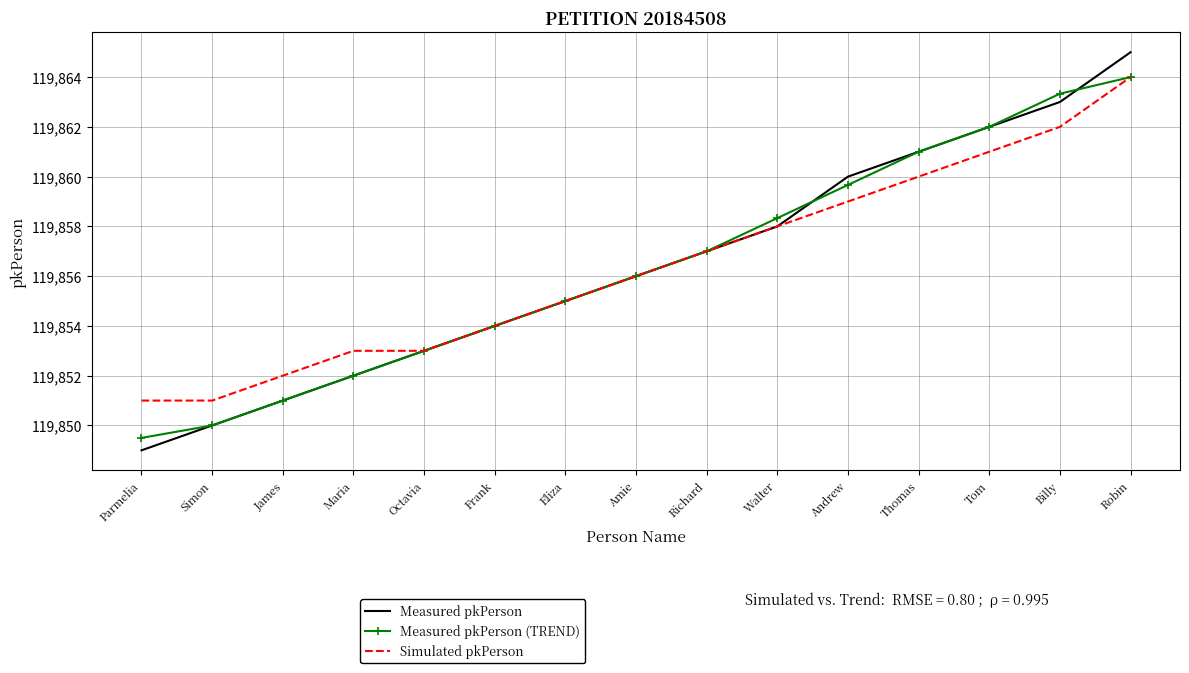

Which series has the widest spread of values?

Measured pkPerson